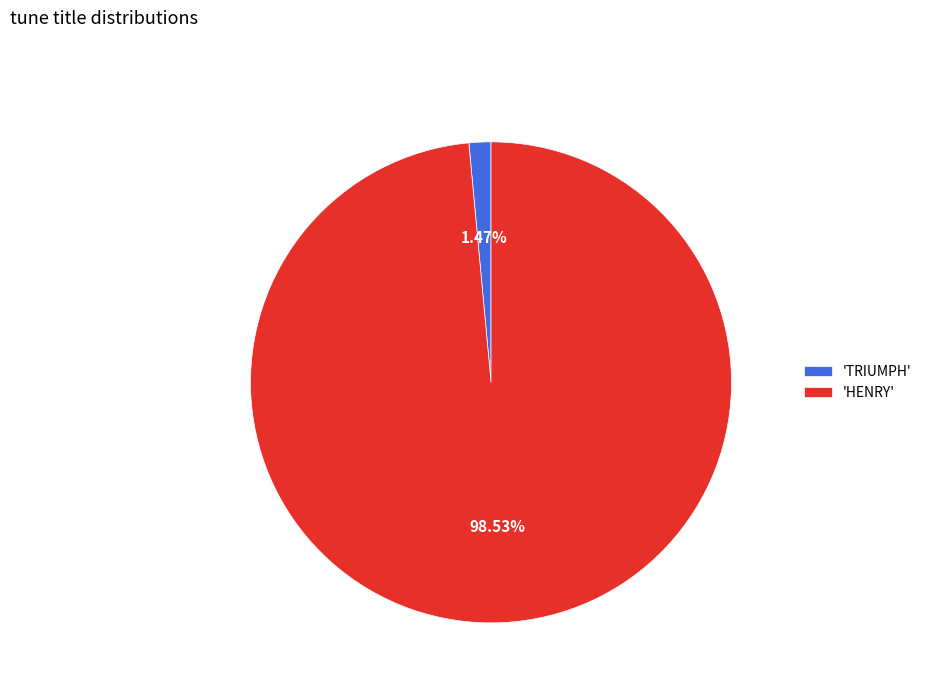

Between 'HENRY' and 'TRIUMPH', which is larger?

'HENRY'